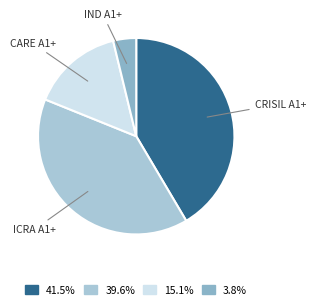

Rank the categories by value from lowest to highest.

IND A1+, CARE A1+, ICRA A1+, CRISIL A1+